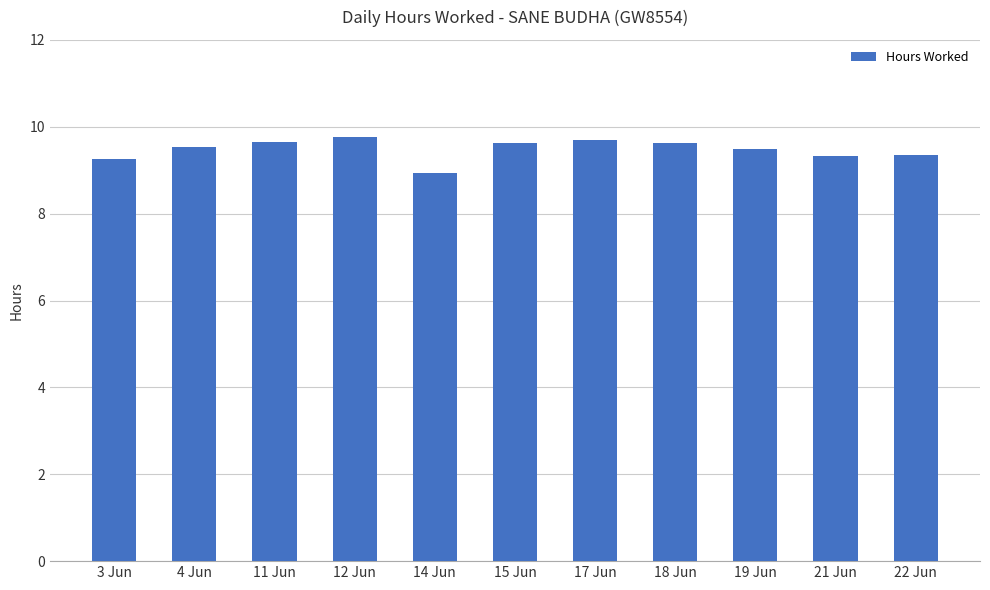

What is the ratio of the value at 18 Jun to the value at 11 Jun?

1.0